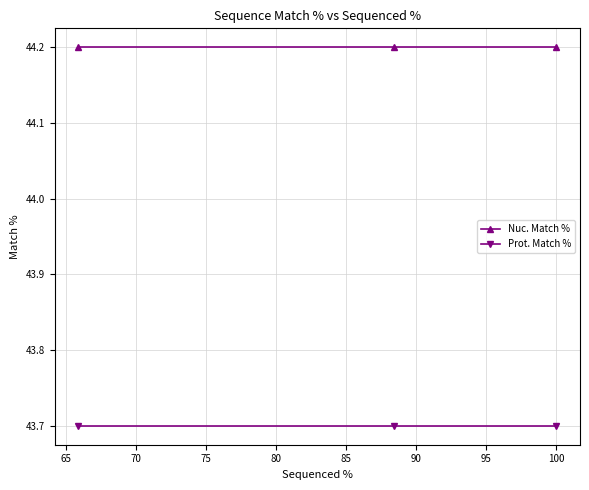

What is the maximum value shown in the chart?

44.2